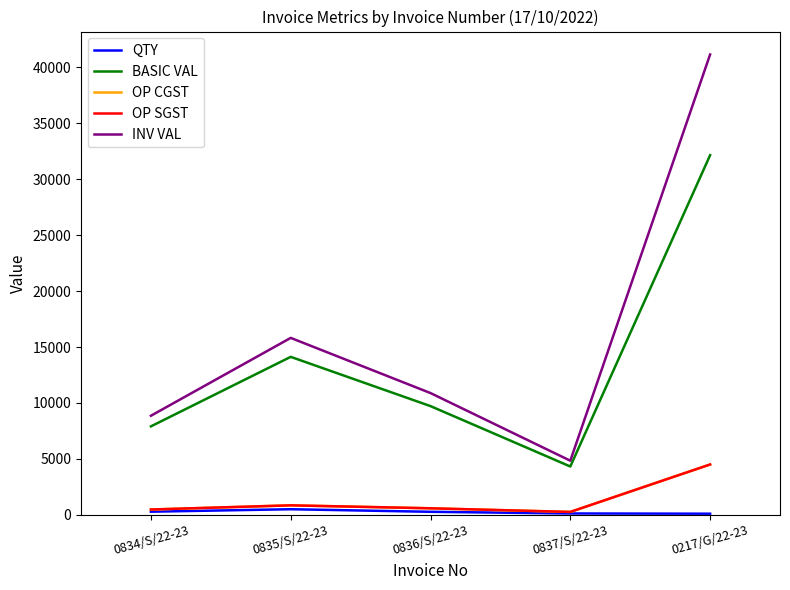

Is this an area chart (filled region under the line)?

No